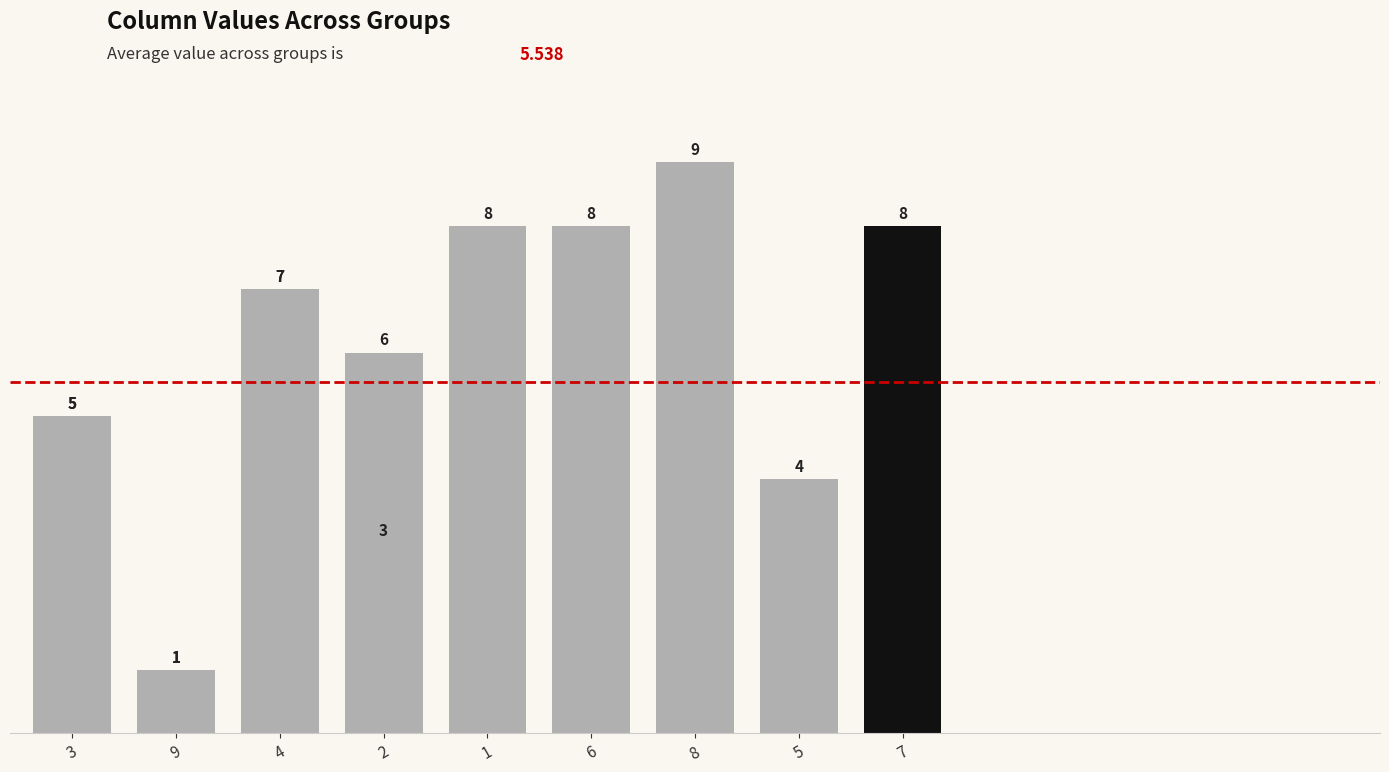

Are the bars horizontal?

No